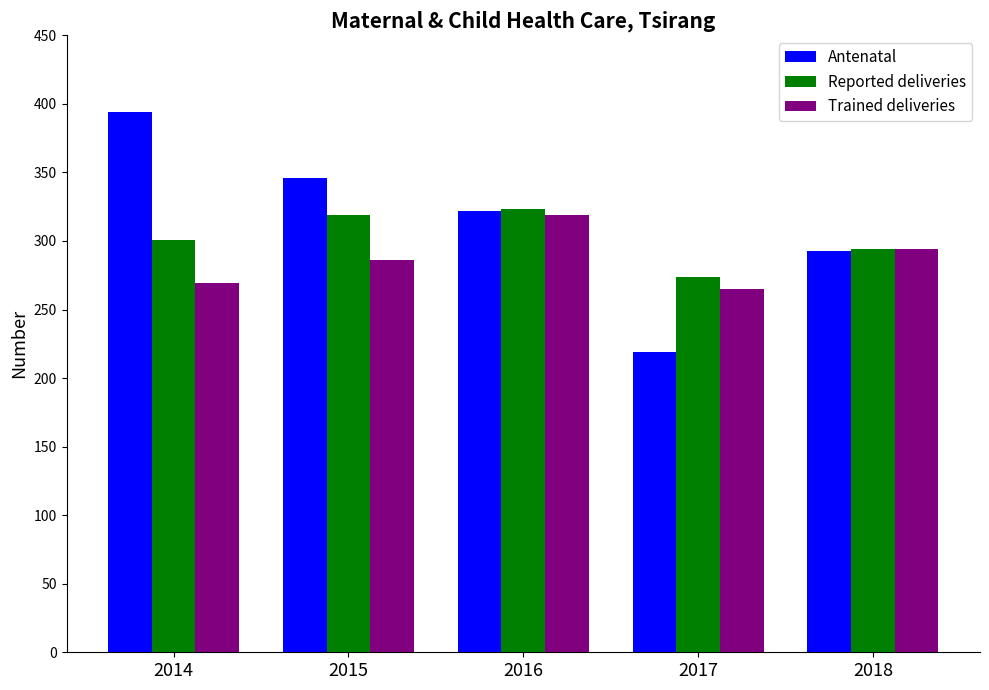

What is the difference between the highest and lowest values at 2014?

125